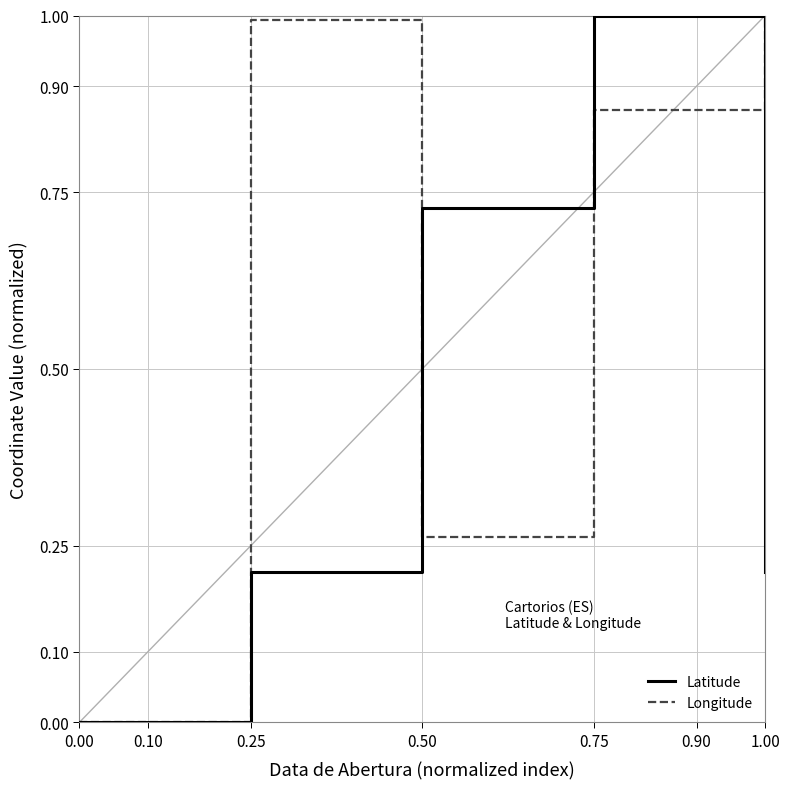

True or false: Longitude and Latitude cross at least once.

True